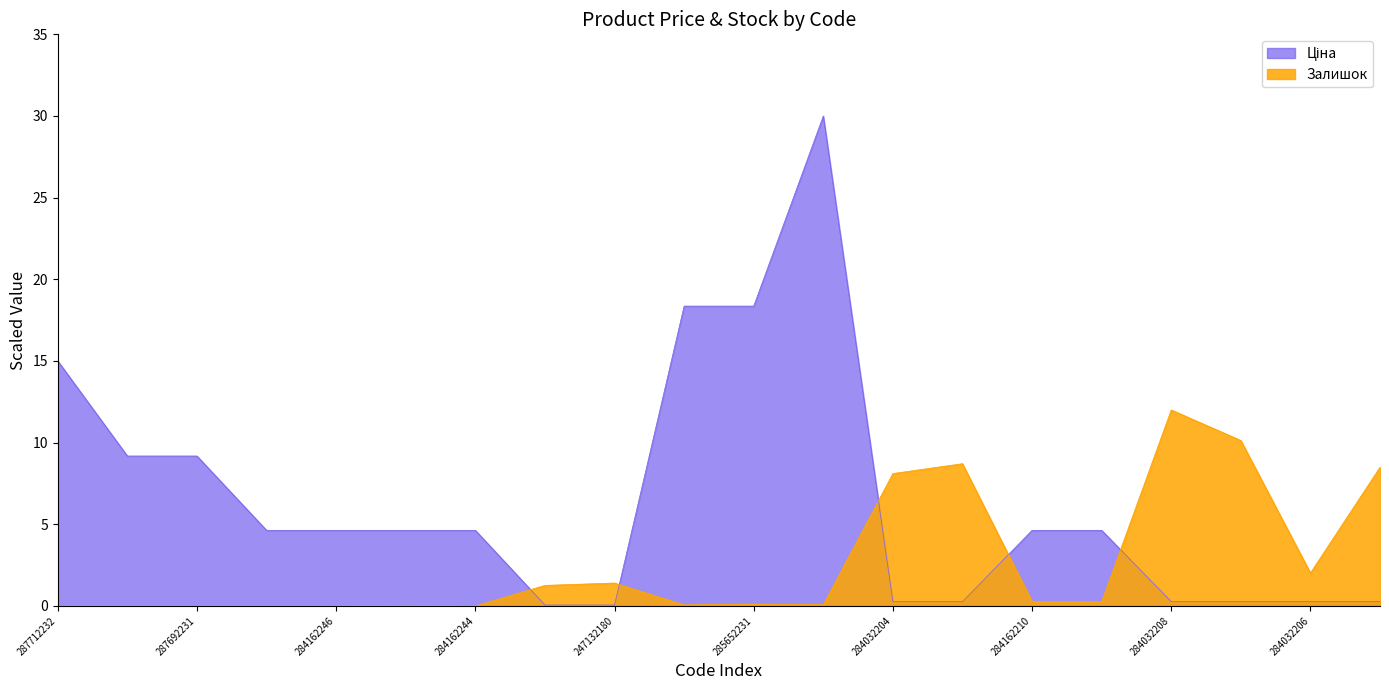

At which label is Залишок closest to 6?

284032204